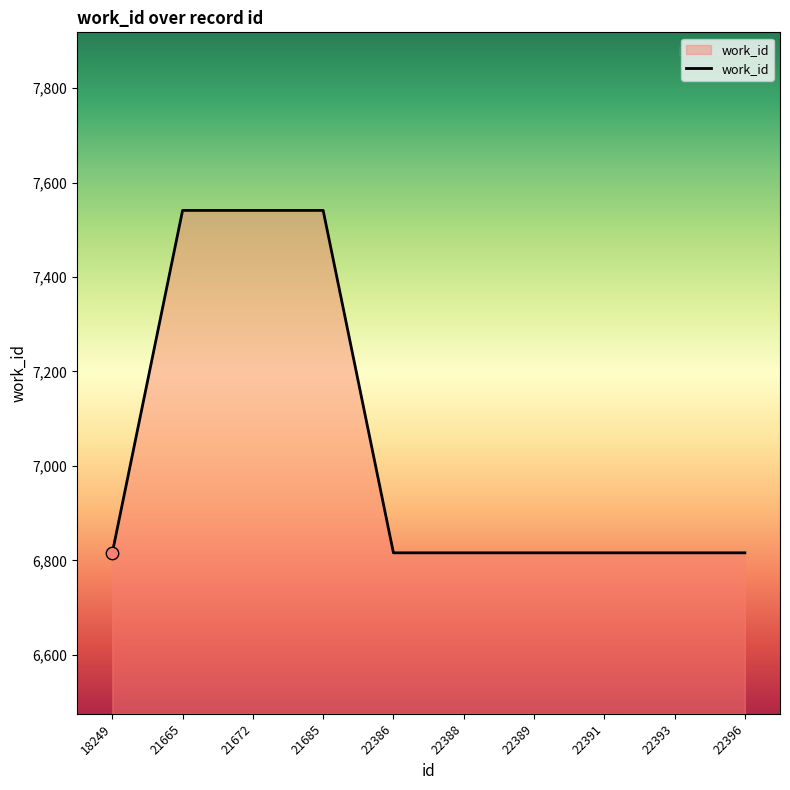

Approximately how many times larger is the value at 21665 compared to 22393?

1.1